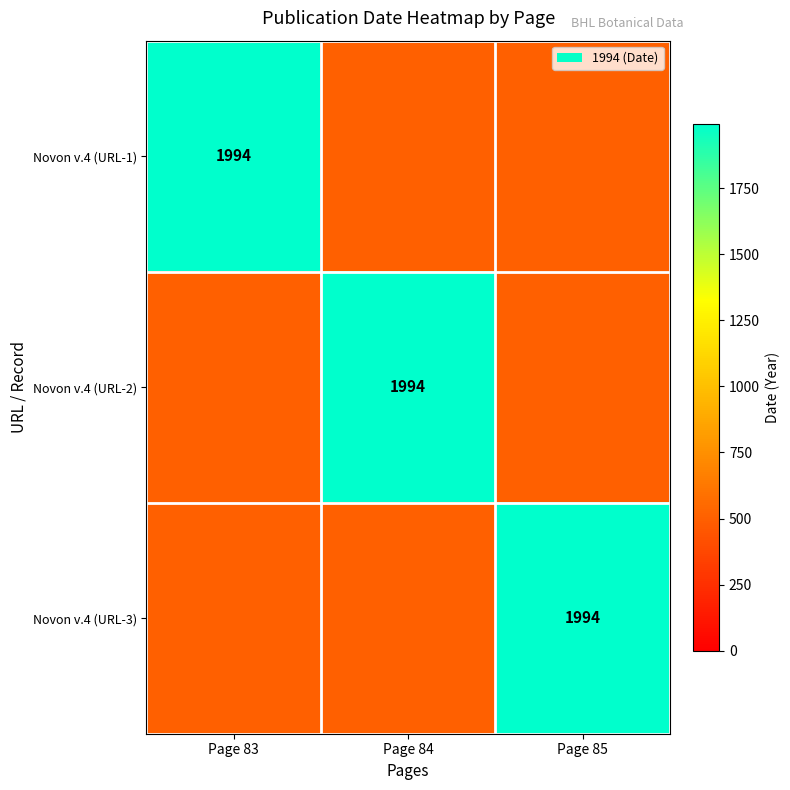

Which label corresponds to the largest value in the chart?

Page 83